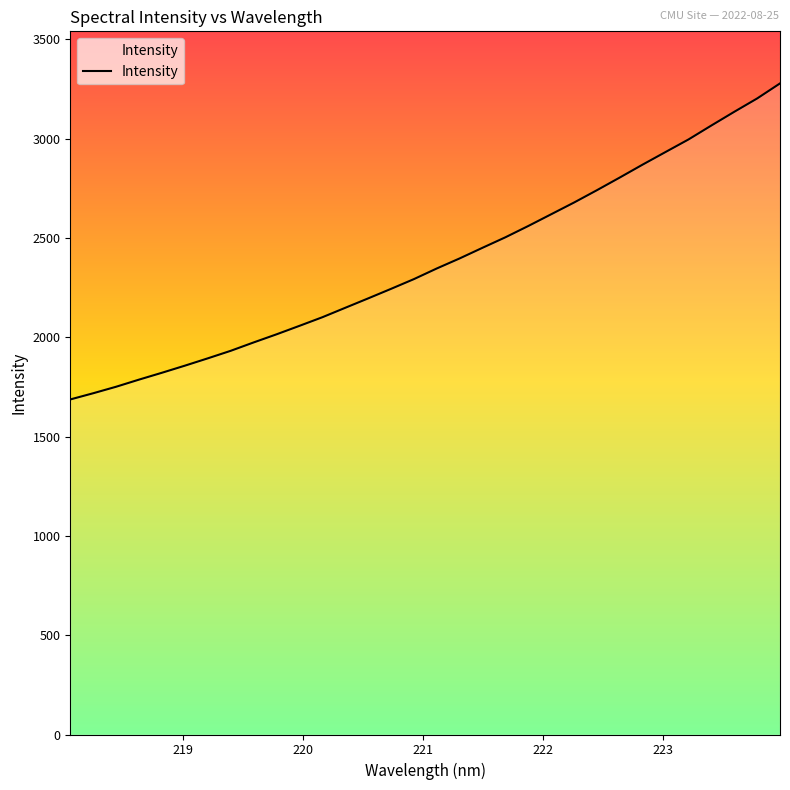

What is the smallest value displayed?

1686.7